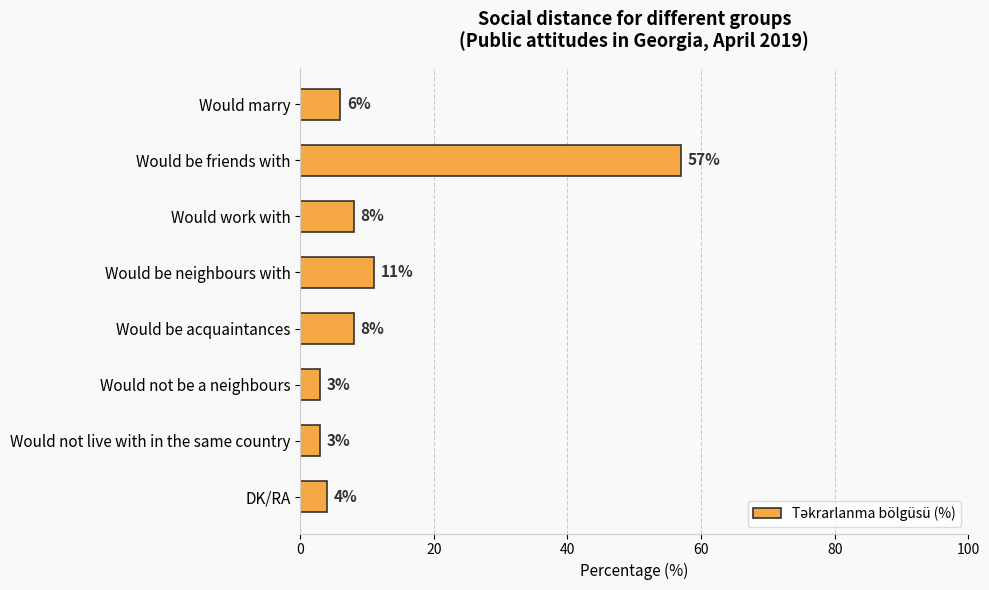

The chart shows a value of 57 at Would be friends with. True or false?

True